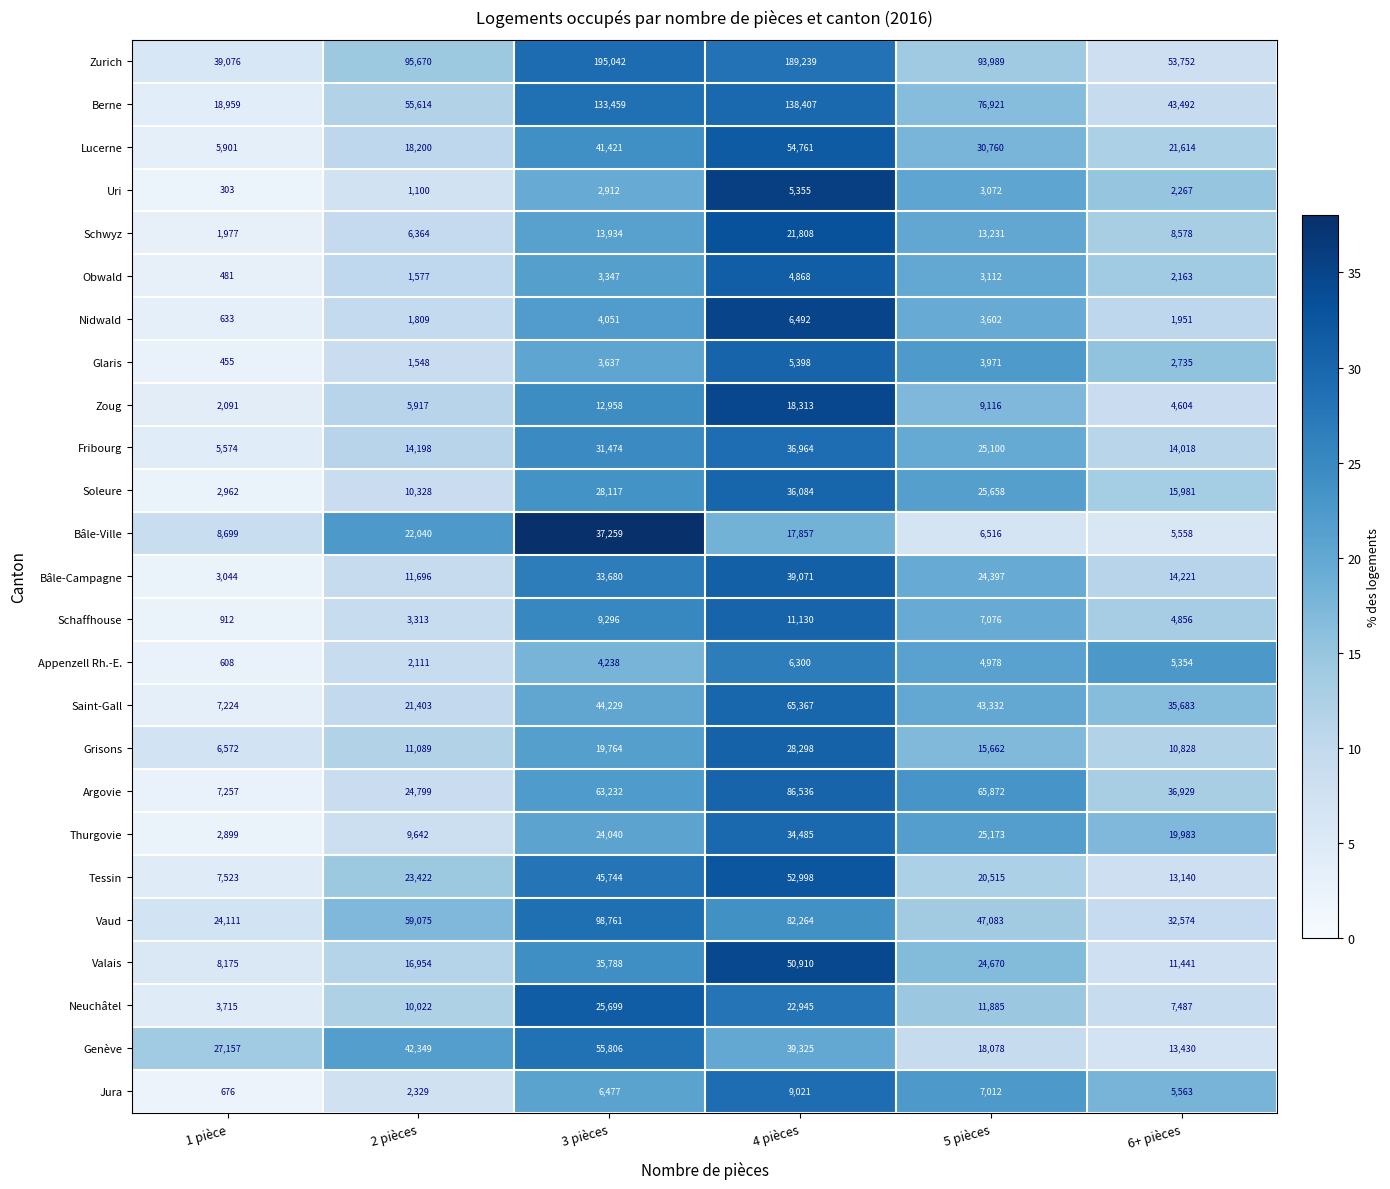

What is the difference between the highest and lowest values at 6+ pièces?

51801